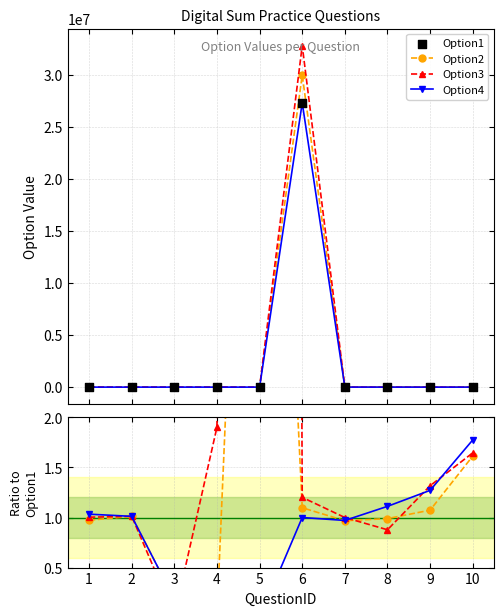

What are all the series names shown in the legend?

Option1, Option2, Option3, Option4